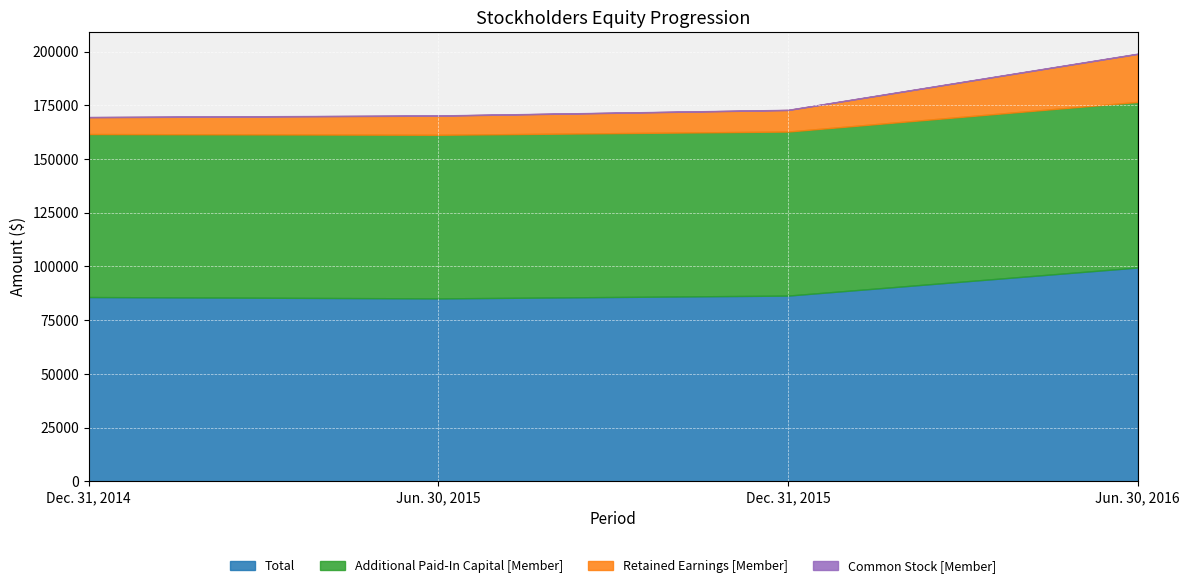

Reading right to left, transcribe all the data shown in this chart.

Total: 99521	86456	85145	85785
Additional Paid-In Capital [Member]: 77055	76335	76141	75848
Retained Earnings [Member]: 22341	10016	8899	7838
Common Stock [Member]: 121	101	101	101